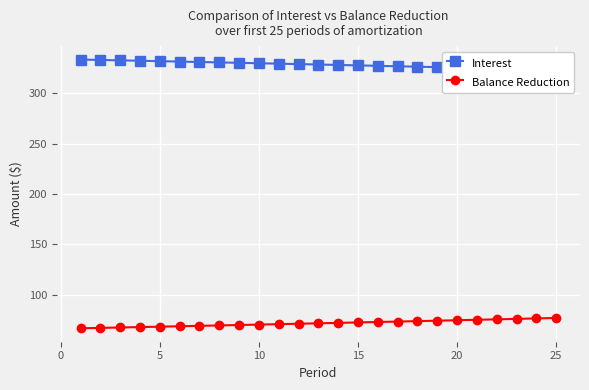

The value of Balance Reduction at 5 is 43.9. True or false?

False